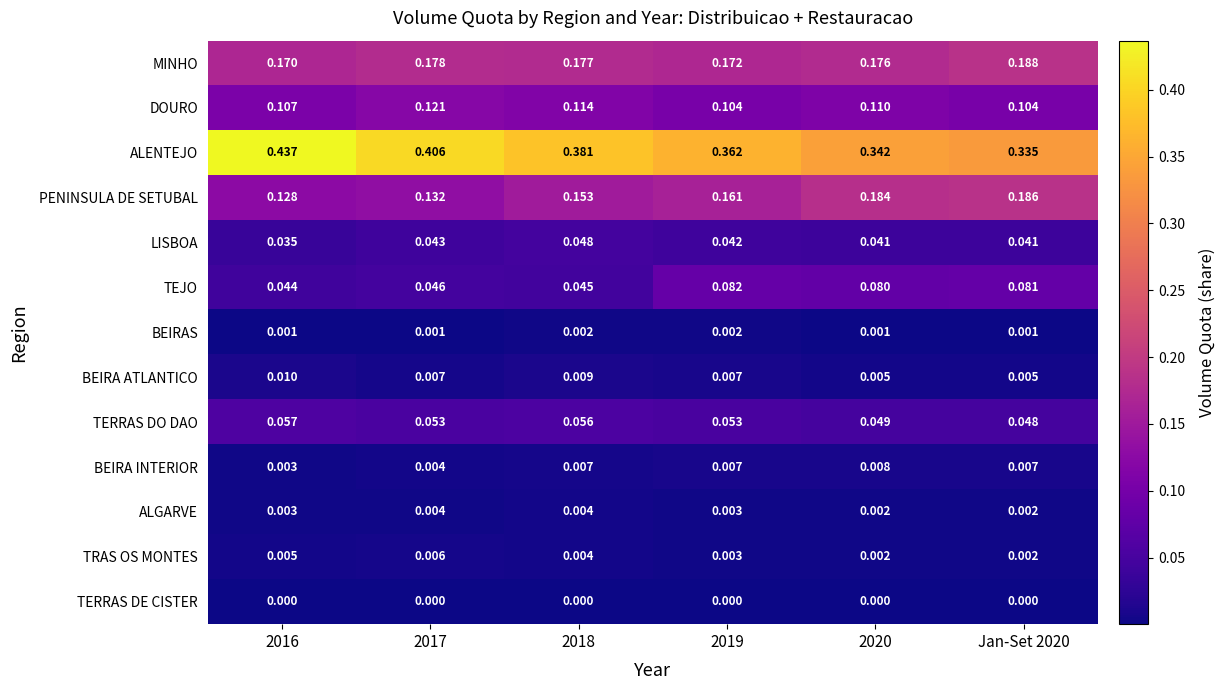

Rank the series by their maximum value, from lowest to highest.

TERRAS DE CISTER, BEIRAS, ALGARVE, TRAS OS MONTES, BEIRA INTERIOR, BEIRA ATLANTICO, LISBOA, TERRAS DO DAO, TEJO, DOURO, PENINSULA DE SETUBAL, MINHO, ALENTEJO